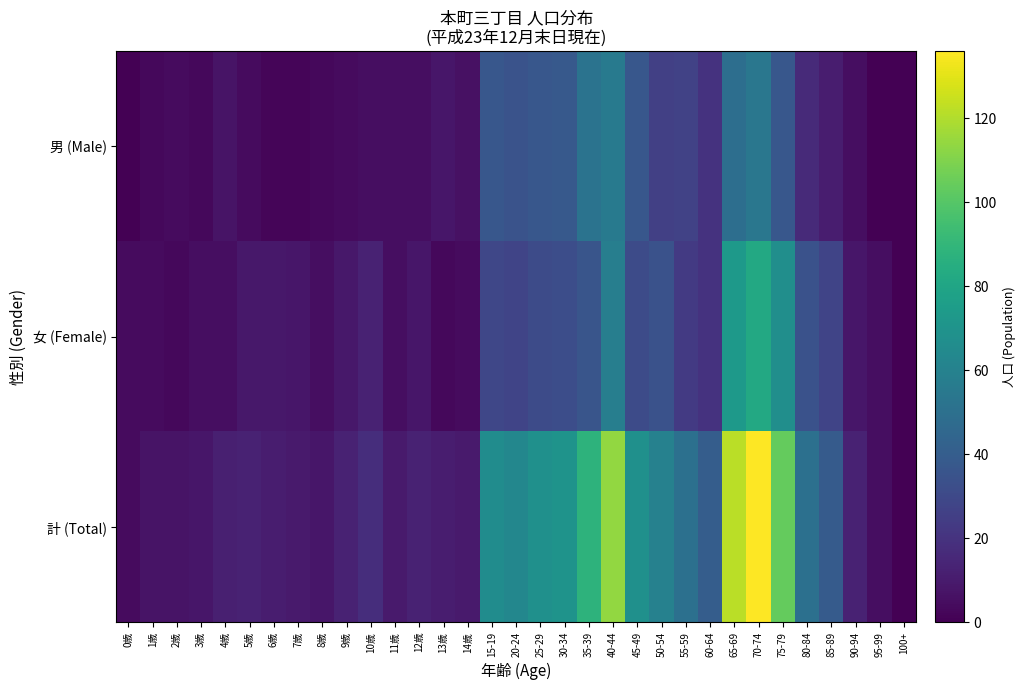

Reading left to right, extract all data points from this chart.

男 (Male): 0歳=0	1歳=3	2歳=4	3歳=3	4歳=7	5歳=4	6歳=2	7歳=2	8歳=3	9歳=4	10歳=5	11歳=5	12歳=5	13歳=8	14歳=6	15-19=37	20-24=35	25-29=37	30-34=38	35-39=52	40-44=56	45-49=37	50-54=26	55-59=27	60-64=20	65-69=49	70-74=54	75-79=37	80-84=16	85-89=11	90-94=5	95-99=0	100+=0
女 (Female): 0歳=4	1歳=4	2歳=3	3歳=5	4歳=5	5歳=9	6歳=9	7歳=8	8歳=5	9歳=9	10歳=13	11歳=5	12歳=8	13歳=3	14歳=4	15-19=29	20-24=28	25-29=31	30-34=32	35-39=36	40-44=58	45-49=31	50-54=34	55-59=23	60-64=20	65-69=73	70-74=82	75-79=67	80-84=34	85-89=28	90-94=8	95-99=5	100+=0
計 (Total): 0歳=4	1歳=7	2歳=7	3歳=8	4歳=12	5歳=13	6歳=11	7歳=10	8歳=8	9歳=13	10歳=18	11歳=10	12歳=13	13歳=11	14歳=10	15-19=66	20-24=63	25-29=68	30-34=70	35-39=88	40-44=114	45-49=68	50-54=60	55-59=50	60-64=40	65-69=122	70-74=136	75-79=104	80-84=50	85-89=39	90-94=13	95-99=5	100+=0